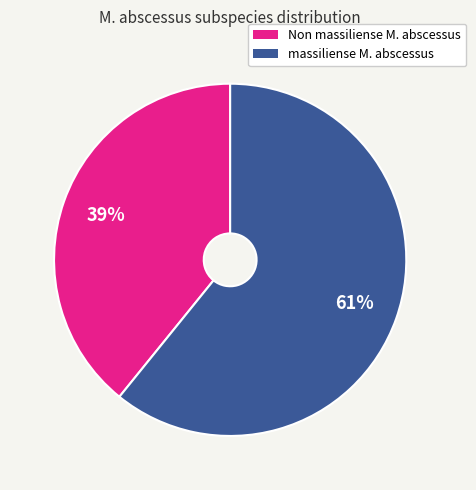

To the nearest percent, what is the difference between the massiliense M. abscessus and Non massiliense M. abscessus slice percentages?

22%